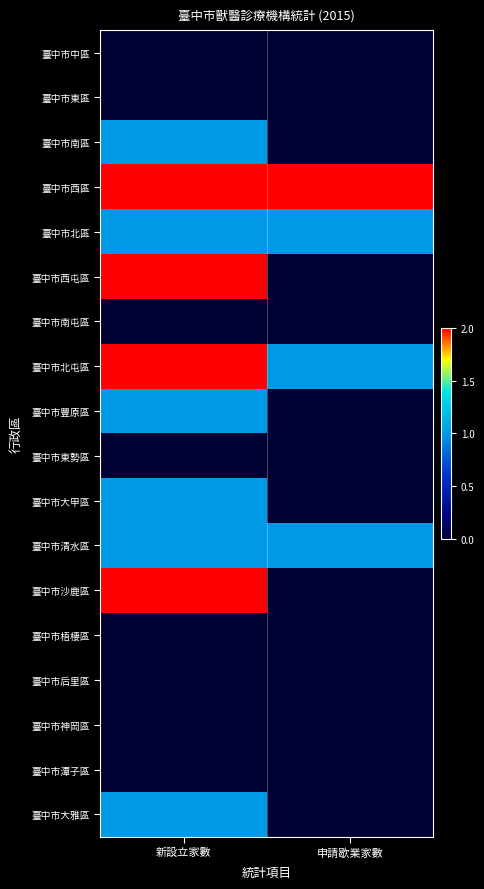

At which category is the sum across all series the highest?

新設立家數